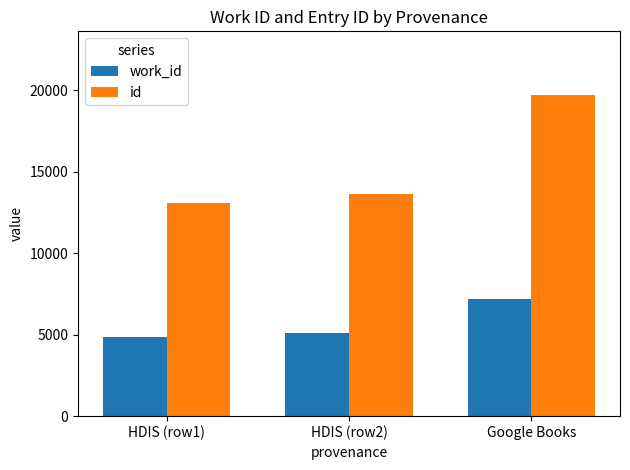

Which label corresponds to the largest value in the chart?

Google Books